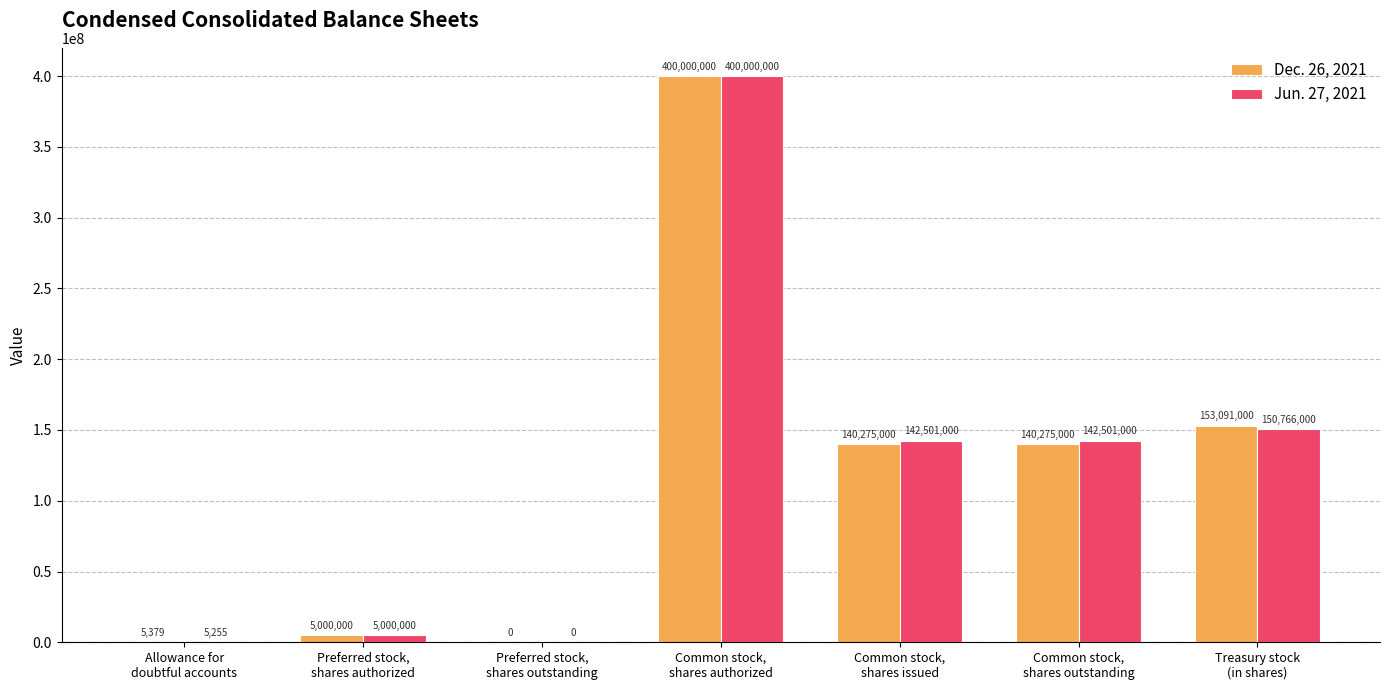

Which series has the largest total across all categories?

Jun. 27, 2021